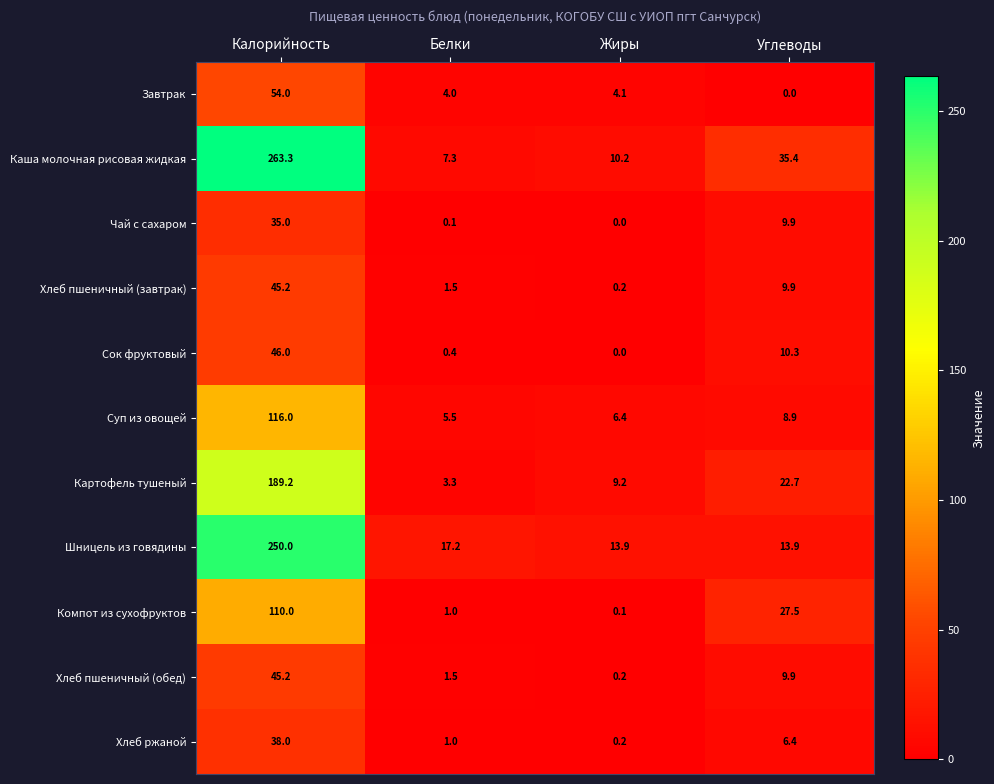

The Хлеб пшеничный (обед) series shows 0.5 at Белки. True or false?

False